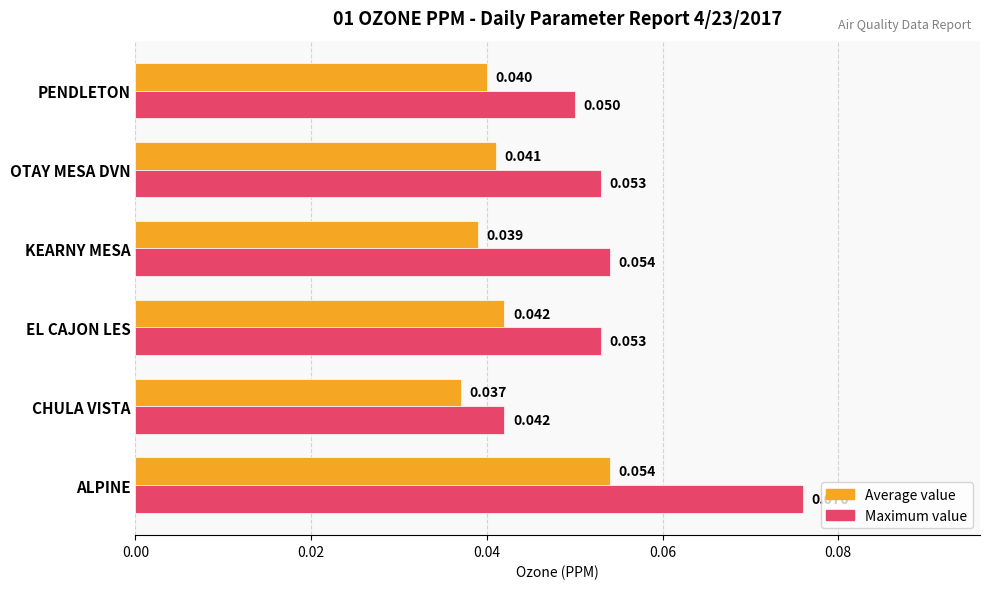

Is the value of Average value at ALPINE greater than the value of Maximum value at PENDLETON?

Yes